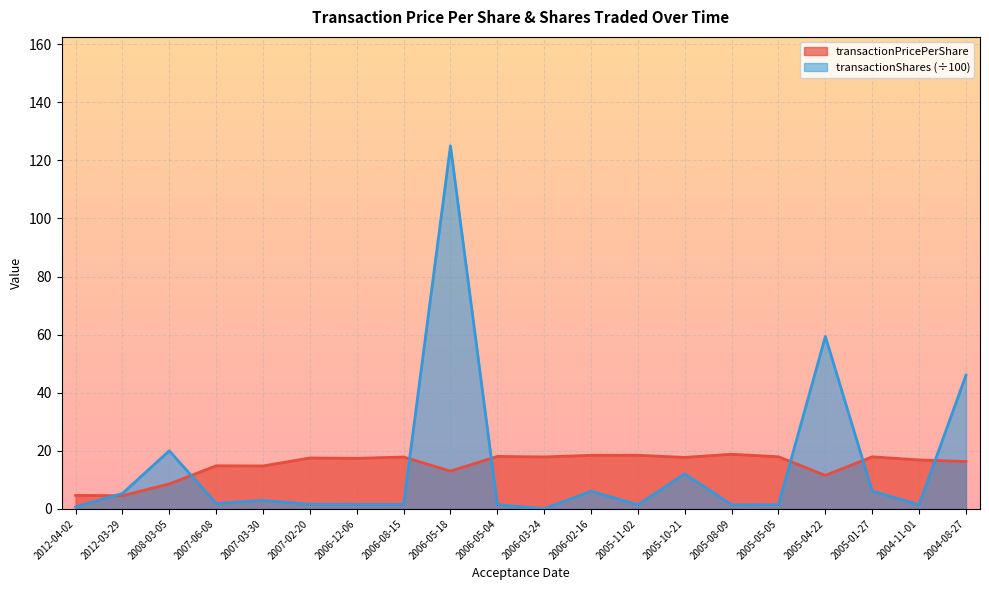

Read the transactionPricePerShare value at 2006-05-04.

18.1